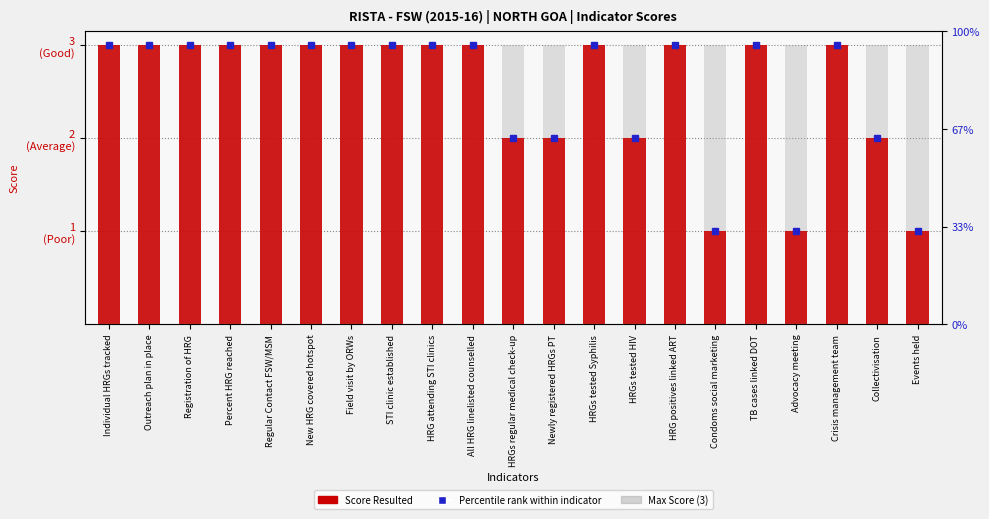

What is the label of the 1st bar from the left?

Individual HRGs tracked